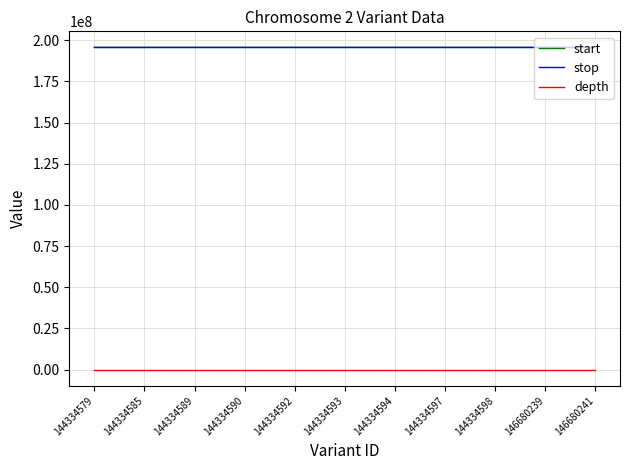

Is it true that stop equals 195570925 at 144334590?

True